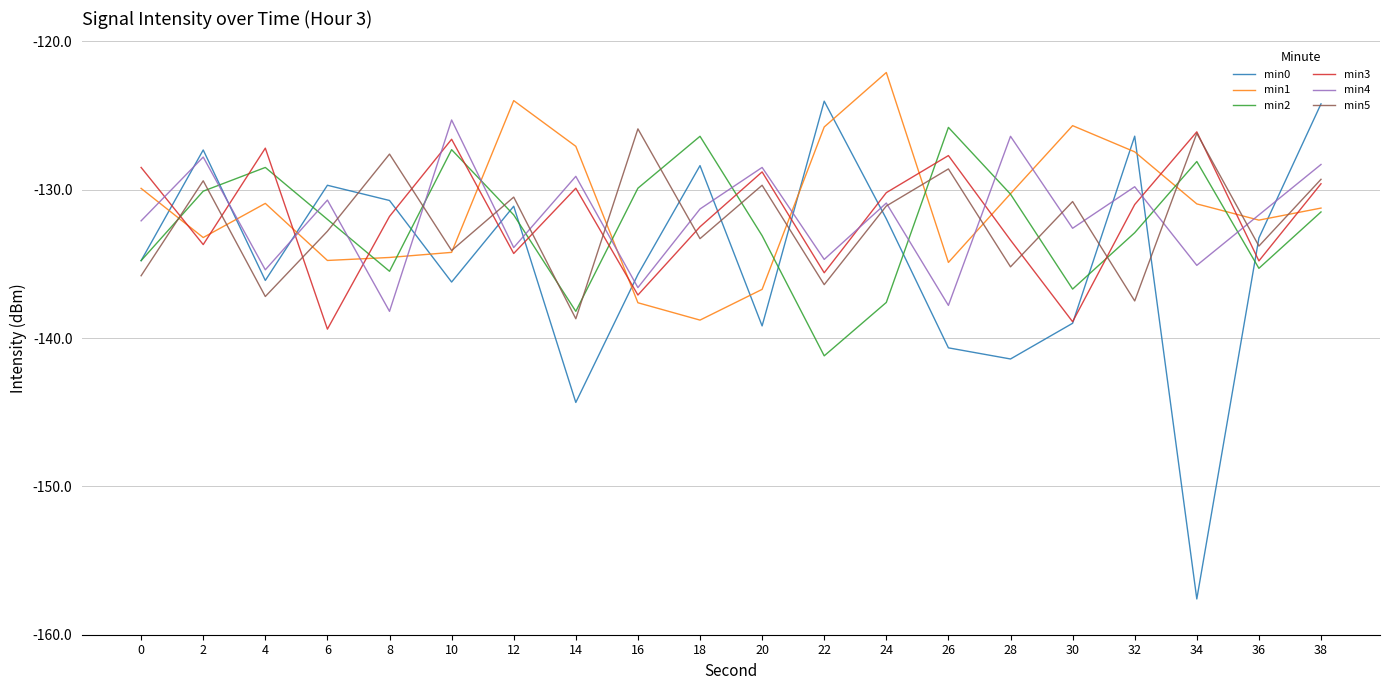

True or false: min3 has more than 2 points higher than both neighbors.

True